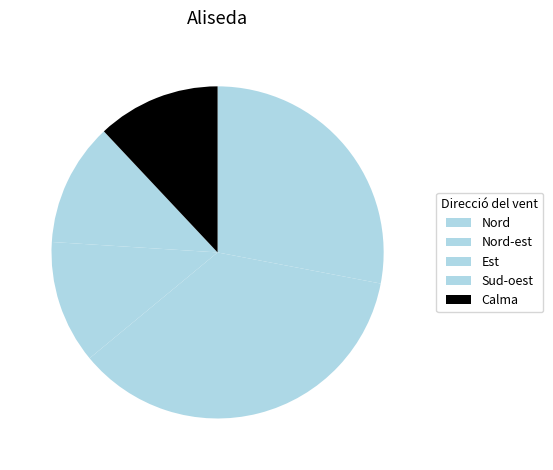

True or false: Nord-est accounts for 36% of the total.

True